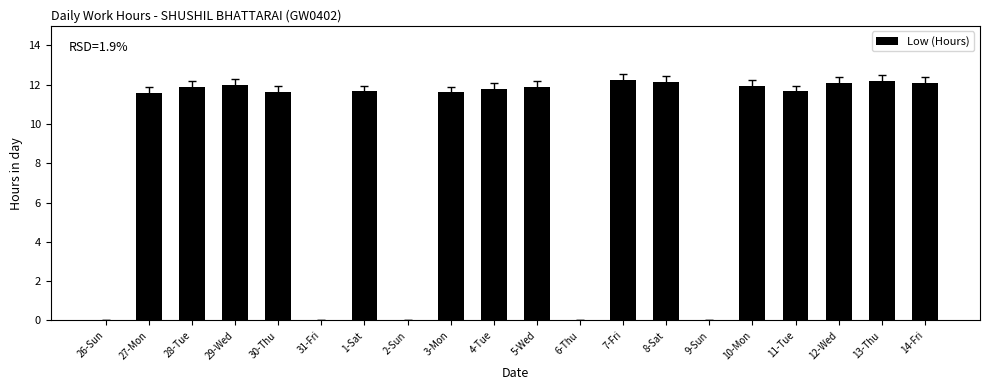

What is the change in value from 26-Sun to 11-Tue?

+11.7